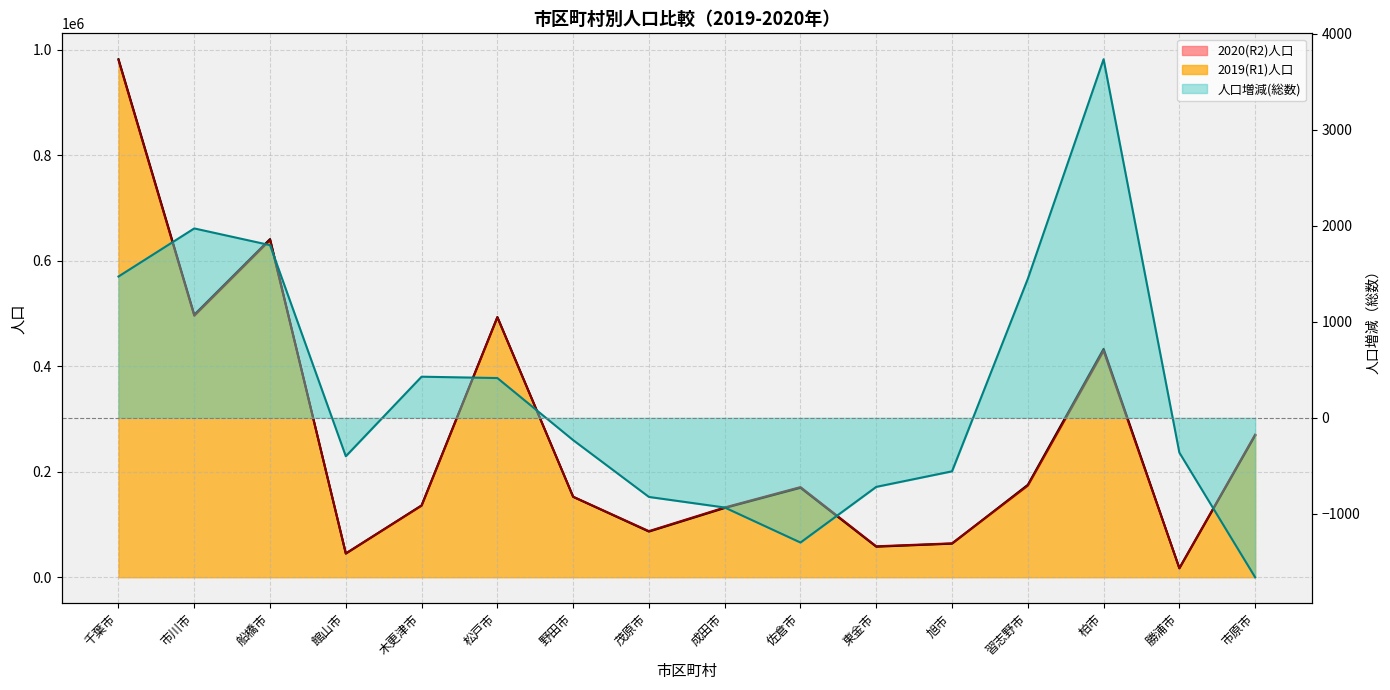

Reading left to right, list all the values displayed in this chart.

2020(R2)人口: 千葉市=981675	市川市=497565	船橋市=640906	館山市=44899	木更津市=136193	松戸市=493085	野田市=152419	茂原市=86625	成田市=131358	佐倉市=169606	東金市=57966	旭市=63744	習志野市=175164	柏市=432806	勝浦市=16961	市原市=268816
2019(R1)人口: 千葉市=980203	市川市=495592	船橋市=639107	館山市=45300	木更津市=135765	松戸市=492671	野田市=152652	茂原市=87450	成田市=132293	佐倉市=170906	東金市=58686	旭市=64302	習志野市=173716	柏市=429070	勝浦市=17324	市原市=270478
人口増減(総数): 千葉市=1472	市川市=1973	船橋市=1799	館山市=-401	木更津市=428	松戸市=414	野田市=-233	茂原市=-825	成田市=-935	佐倉市=-1300	東金市=-720	旭市=-558	習志野市=1448	柏市=3736	勝浦市=-363	市原市=-1662